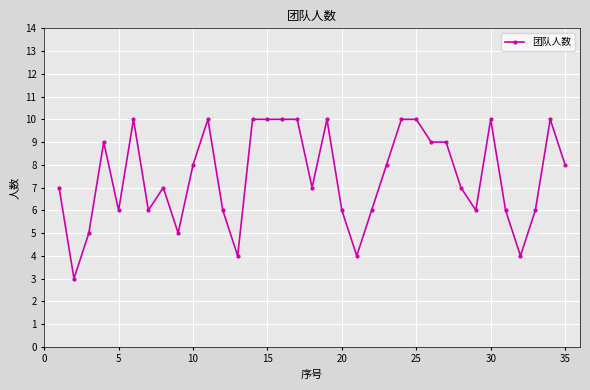

What is the difference between the maximum and second lowest values?

6